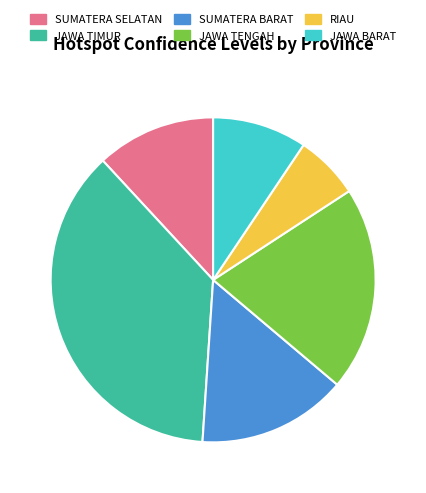

Does any single category account for the majority?

No